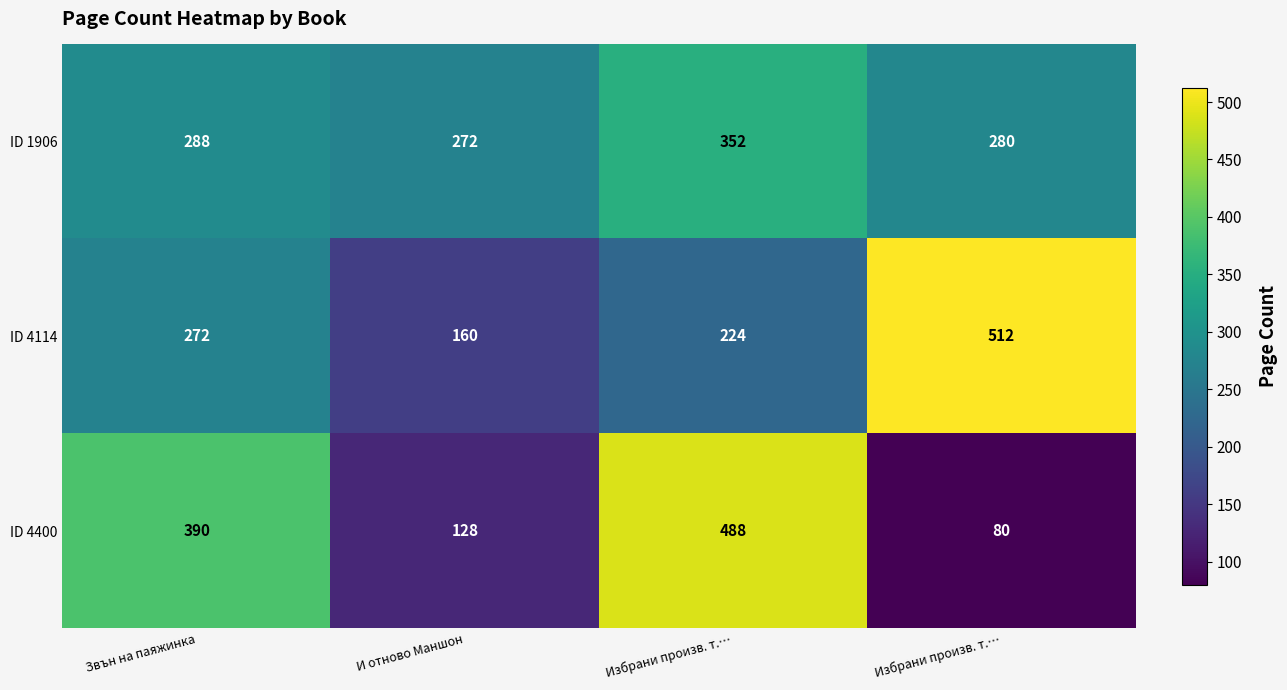

What is the total value across all series at Избрани произв. т.…?

1064